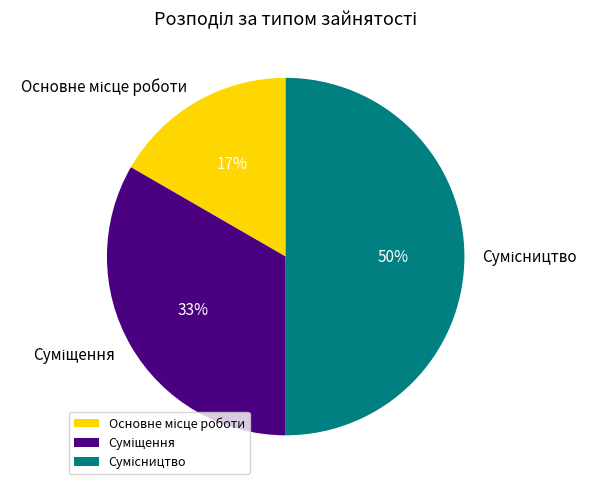

To the nearest percent, what is the difference between the largest and smallest slice percentages?

33%